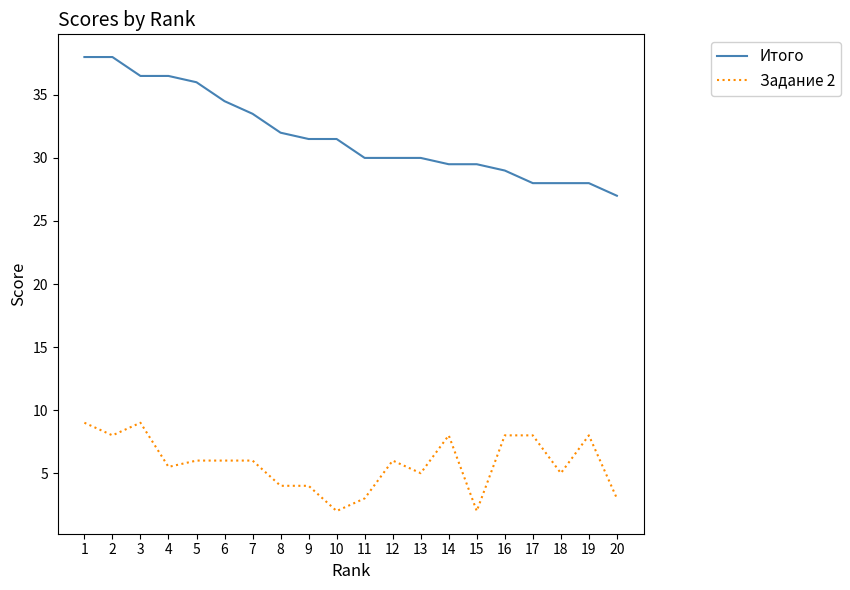

Reading left to right, extract all data points from this chart.

Итого: 38.0	38.0	36.5	36.5	36.0	34.5	33.5	32.0	31.5	31.5	30.0	30.0	30.0	29.5	29.5	29.0	28.0	28.0	28.0	27.0
Задание 2: 9.0	8.0	9.0	5.5	6.0	6.0	6.0	4.0	4.0	2.0	3.0	6.0	5.0	8.0	2.0	8.0	8.0	5.0	8.0	3.0